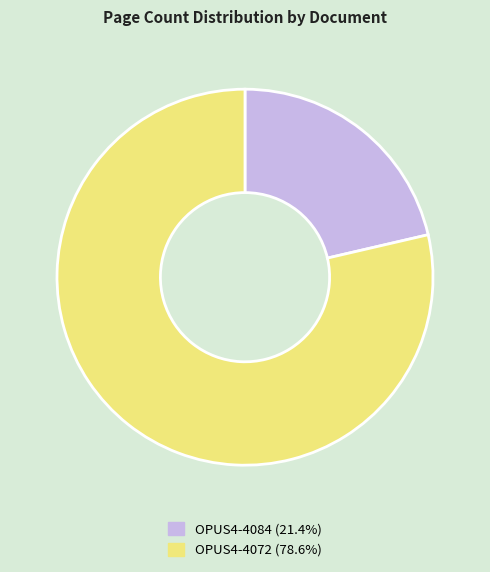

Does OPUS4-4084 account for over 50% of the chart?

No